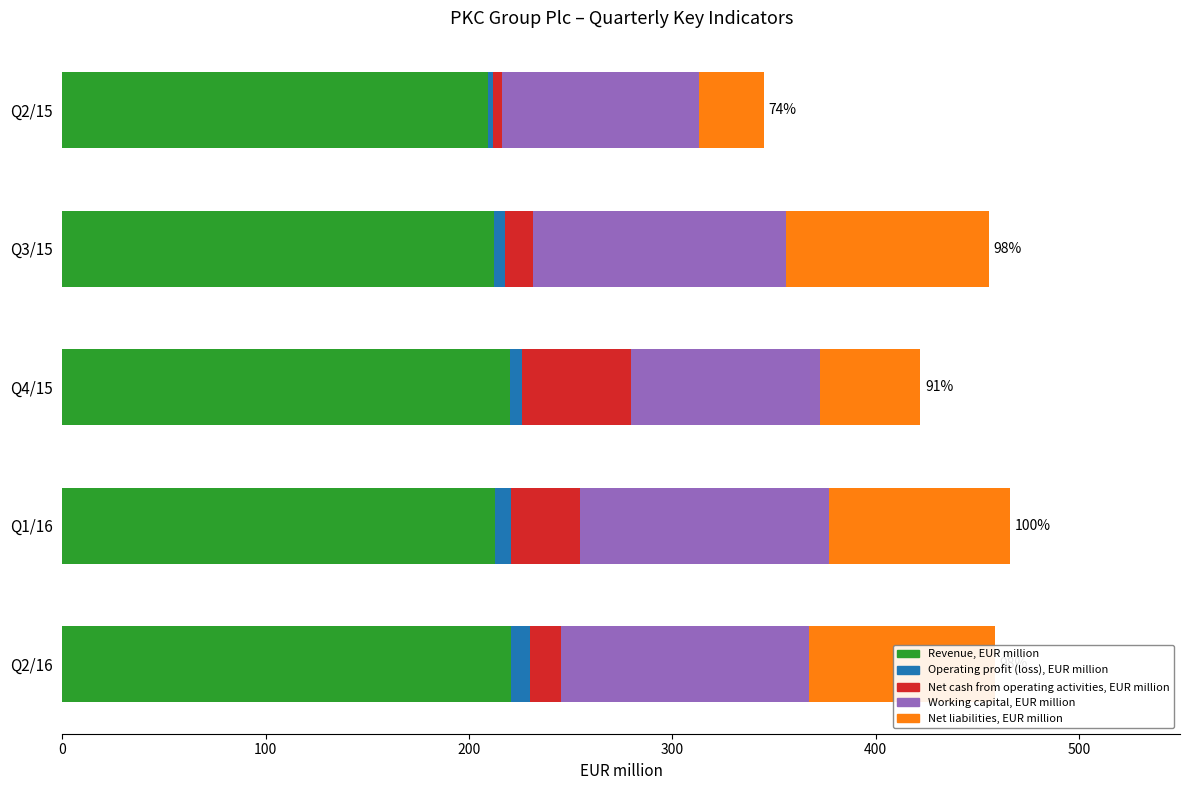

What is the minimum value for Revenue, EUR million?

209.4